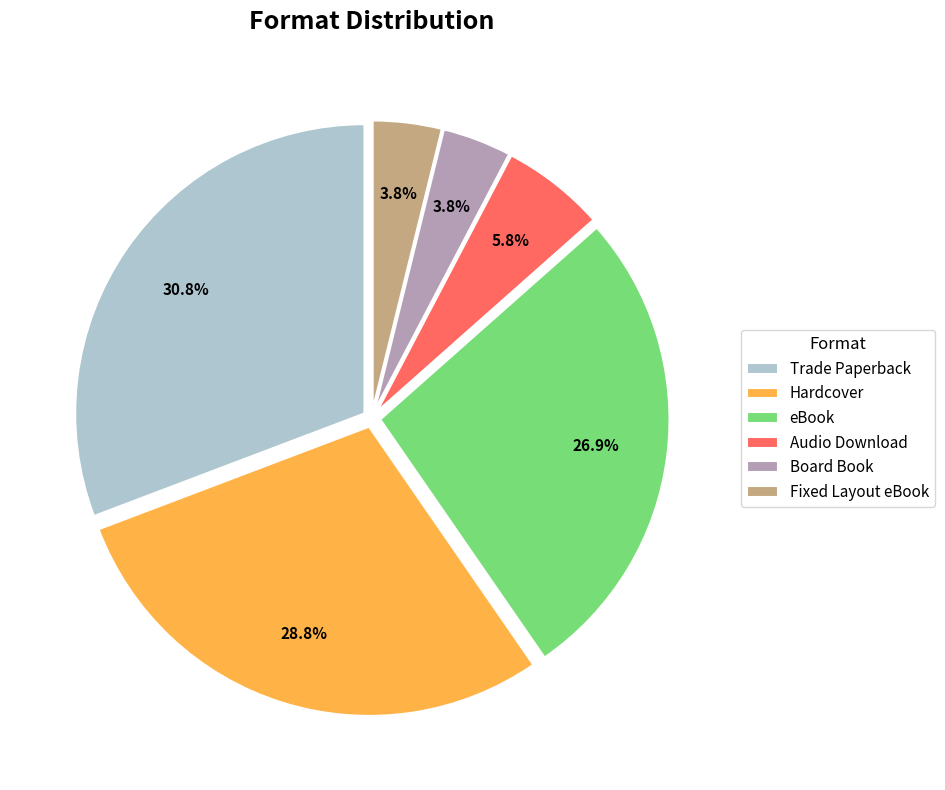

Between Trade Paperback and Board Book, which is larger?

Trade Paperback